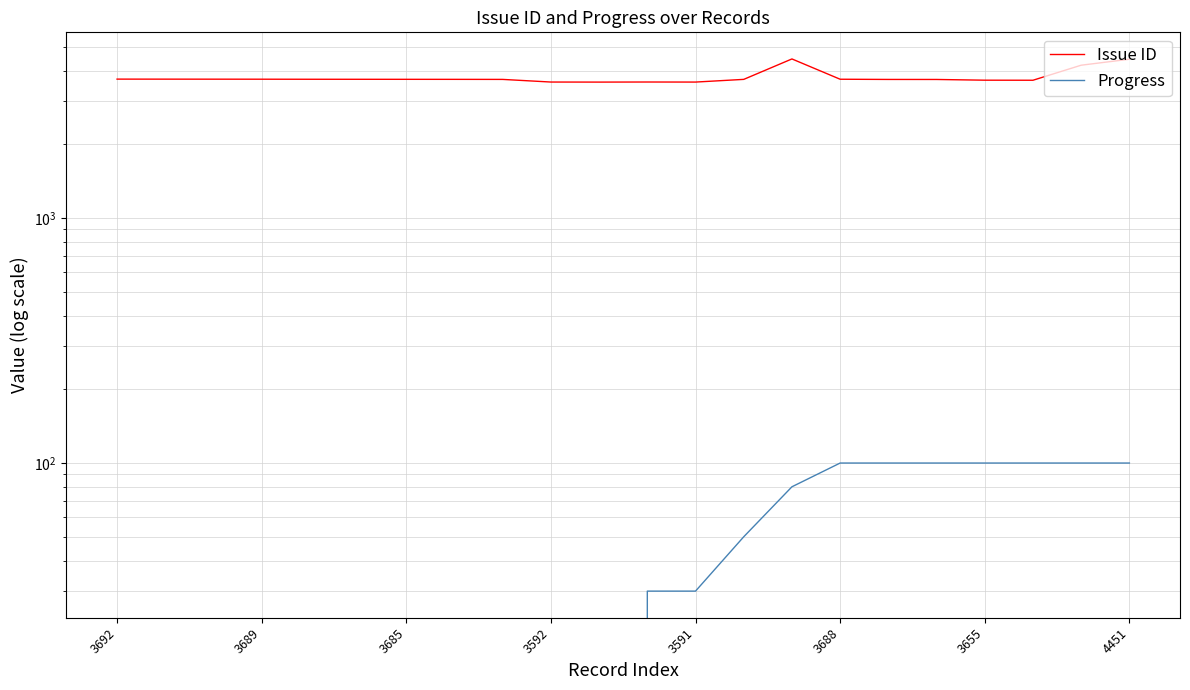

Between 3689 and 3685, which series saw the biggest shift?

Issue ID